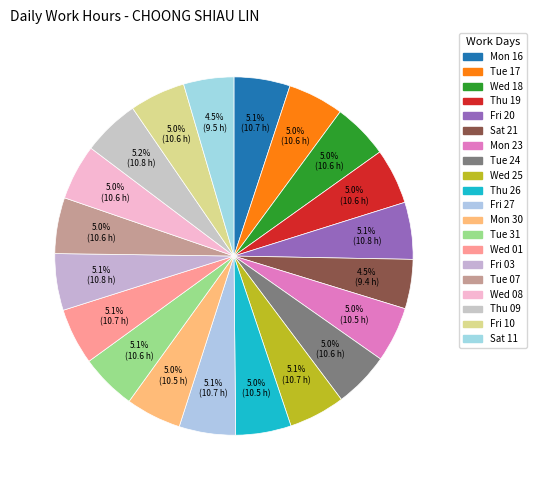

Is there a majority slice in this chart?

No